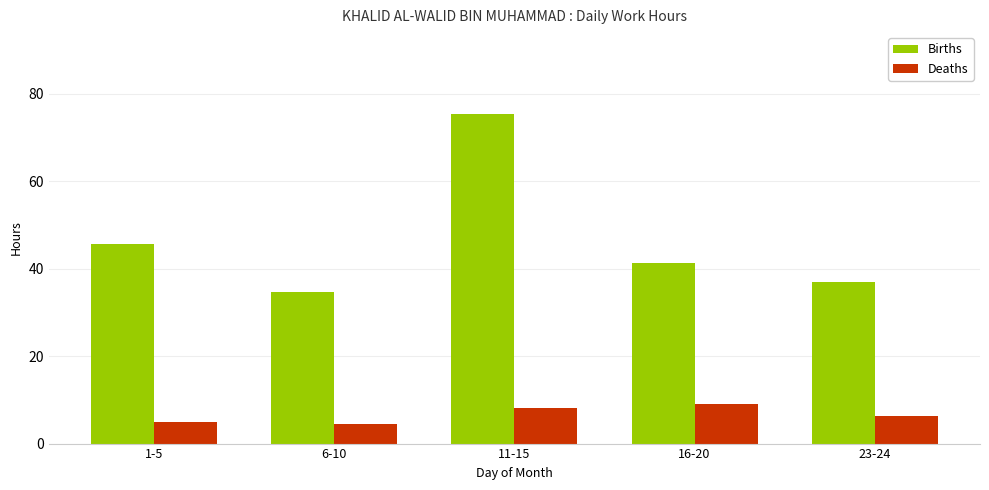

Count the number of data series in this chart.

2